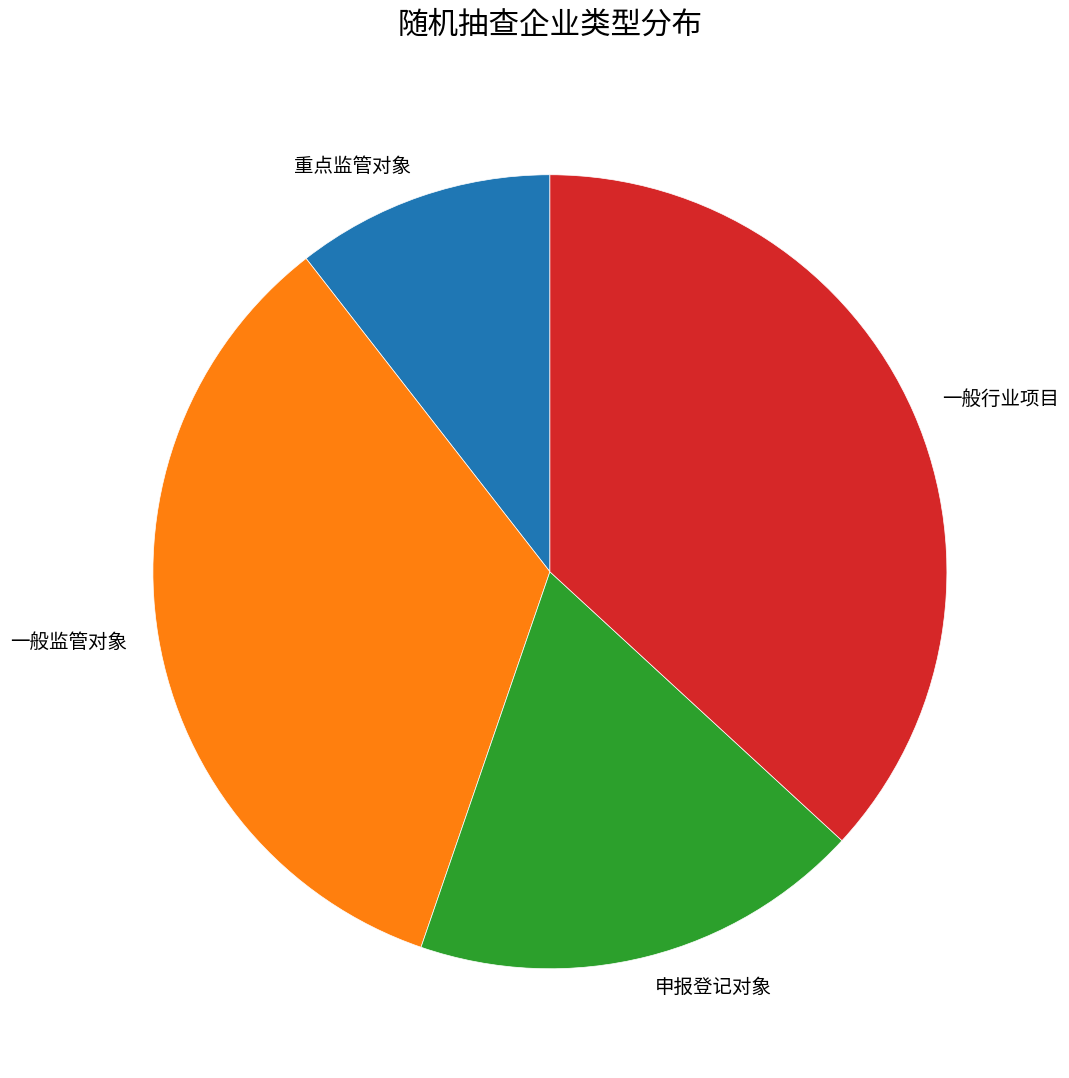

Which slice is the largest?

一般行业项目